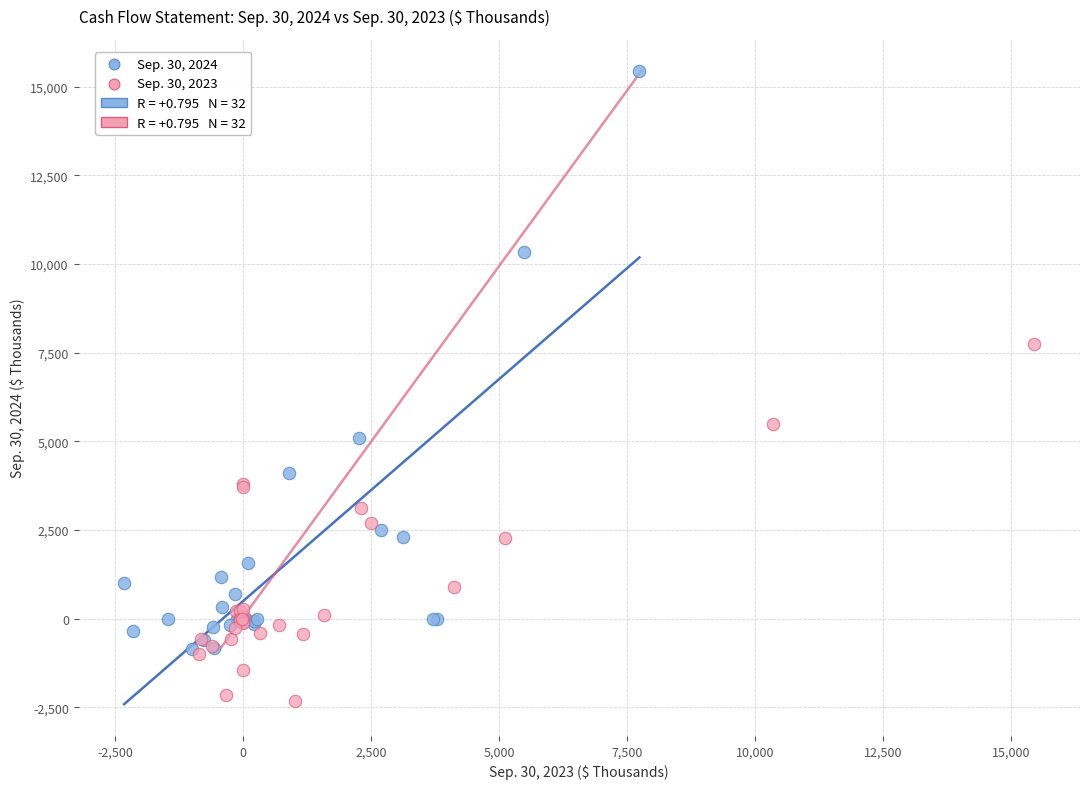

Which series reaches the maximum Y coordinate?

Sep. 30, 2024